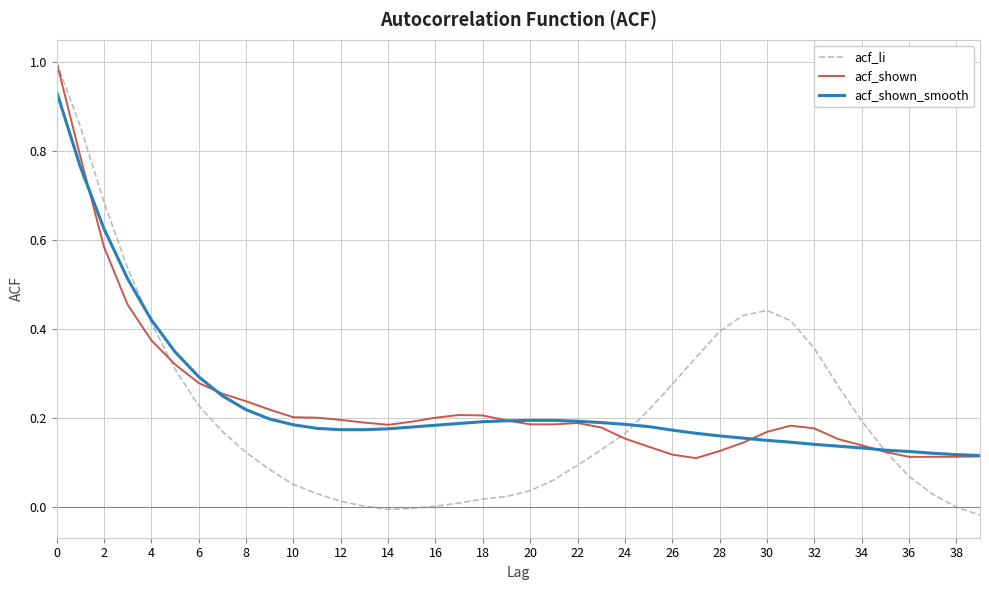

What is the maximum value for acf_li?

1.0